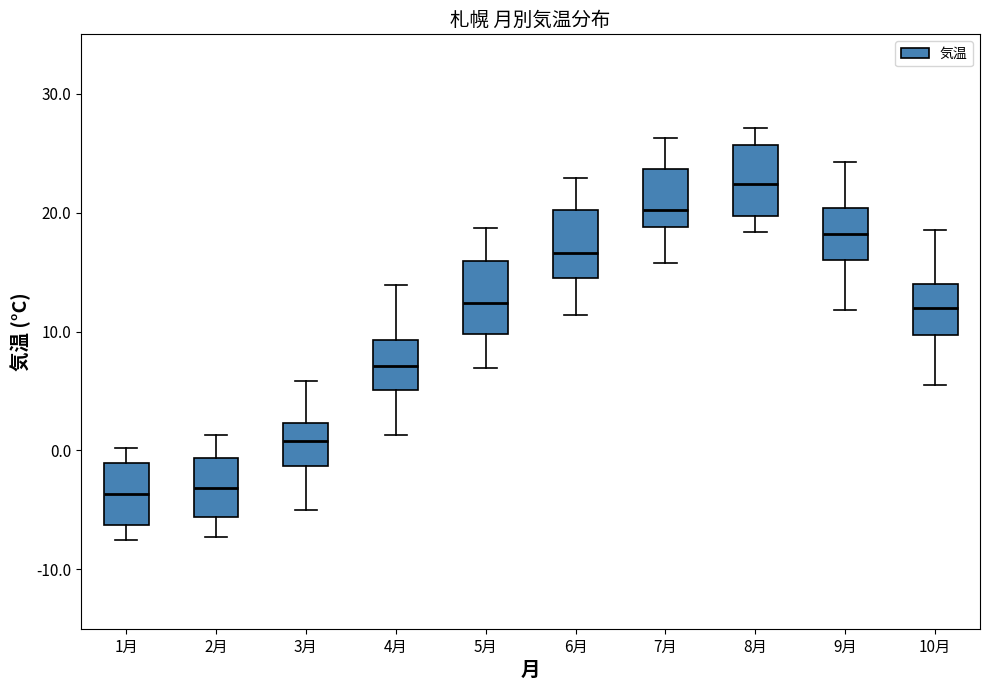

Where does the median line of the box for 8月 sit on the y-axis? The values are not printed on the chart, so give them approximately, as read against the axis.

22